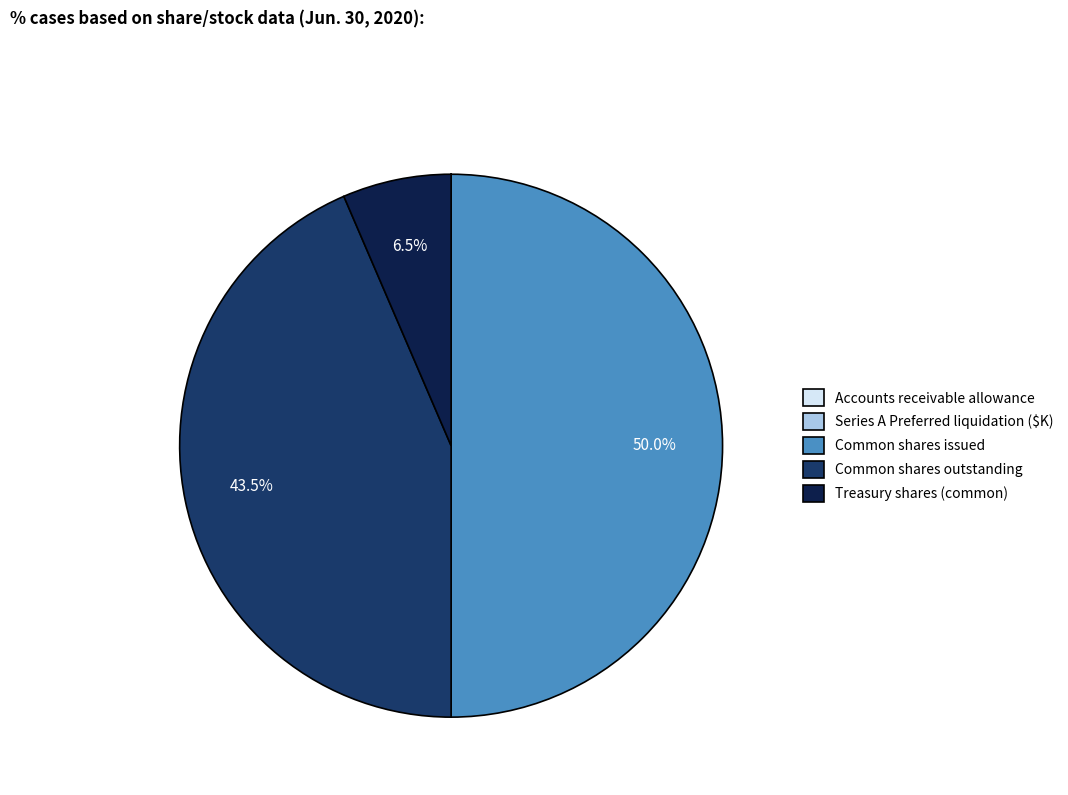

To the nearest percent, what is the difference between the largest and smallest slice percentages?

50%